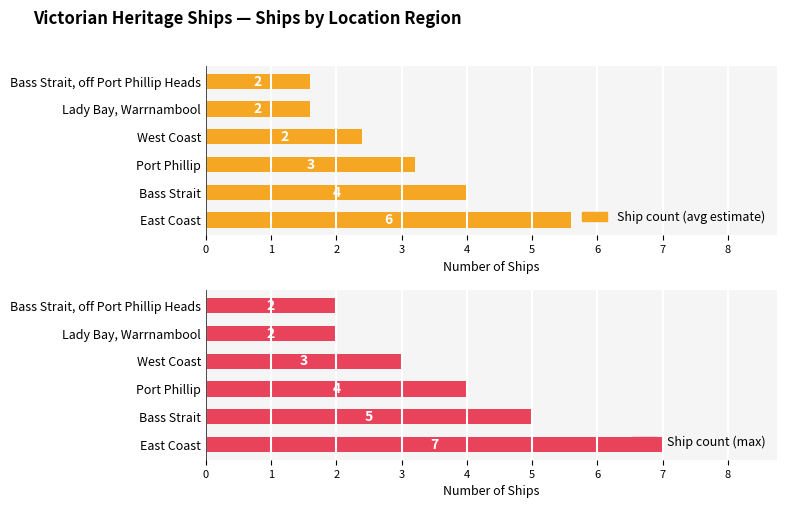

Reading left to right, transcribe all the data shown in this chart.

Ship count (avg estimate): 5.6	4.0	3.2	2.4	1.6	1.6
Ship count (max): 7.0	5.0	4.0	3.0	2.0	2.0